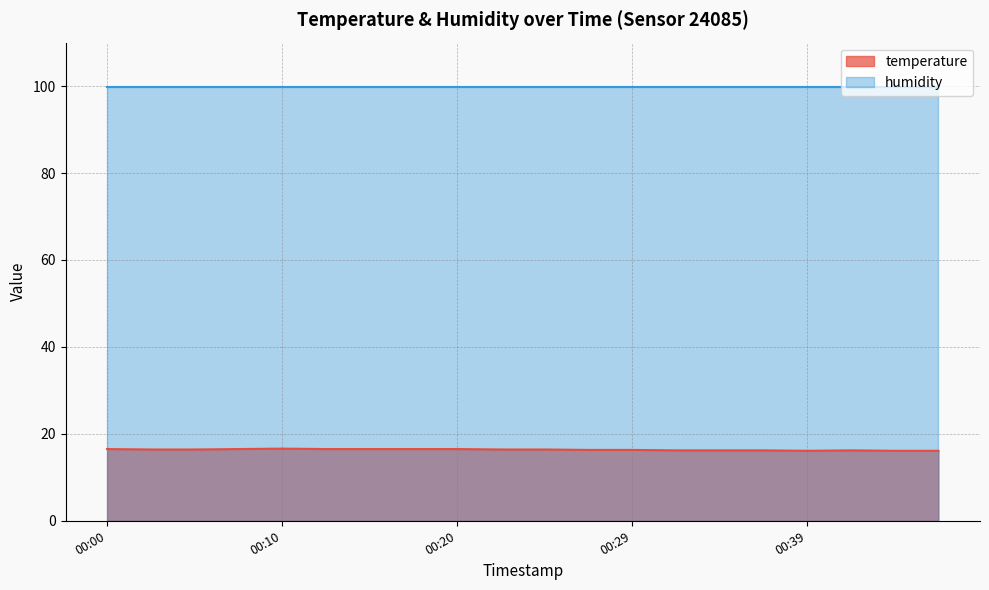

What is the difference between the values at 00:37 and 00:15?

0.3